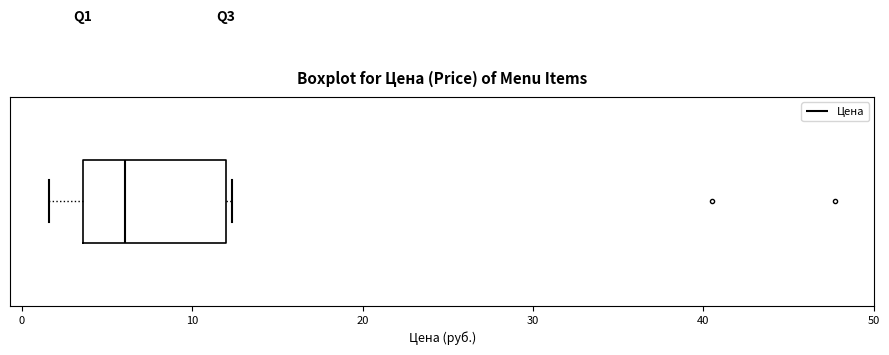

Read this box plot against the x-axis: the position of the median line, the range covered by the box, and the ends of both whiskers. The values are not printed on the chart, so give them approximately, as read against the axis.

median 6, box 4 to 12, whiskers 2 to 12 (just right of the box's right edge)